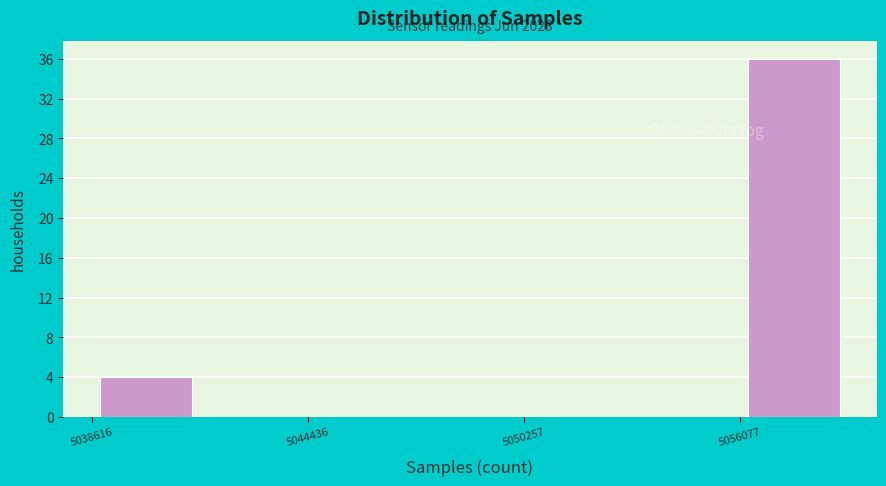

Around what value on the x-axis is the tallest bar? Give the approximate position of its centre, as read against the axis.

5058000